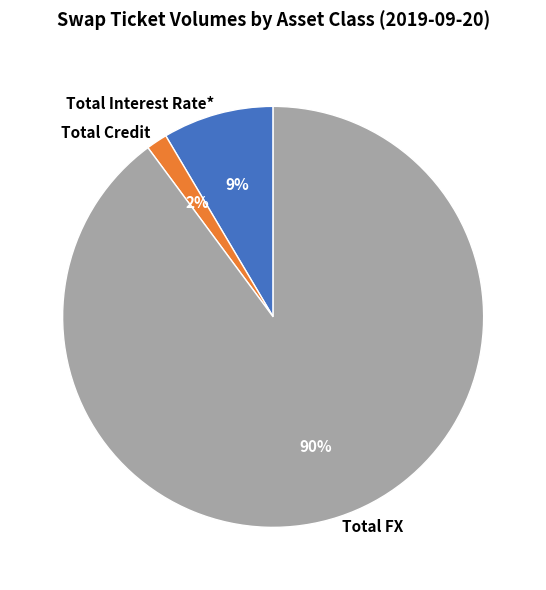

Combined, do Total Interest Rate* and Total FX account for over 50%?

Yes